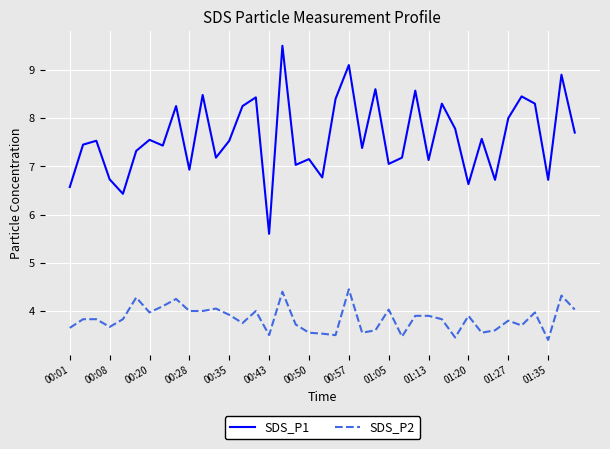

True or false: SDS_P2 and SDS_P1 intersect in this chart.

False